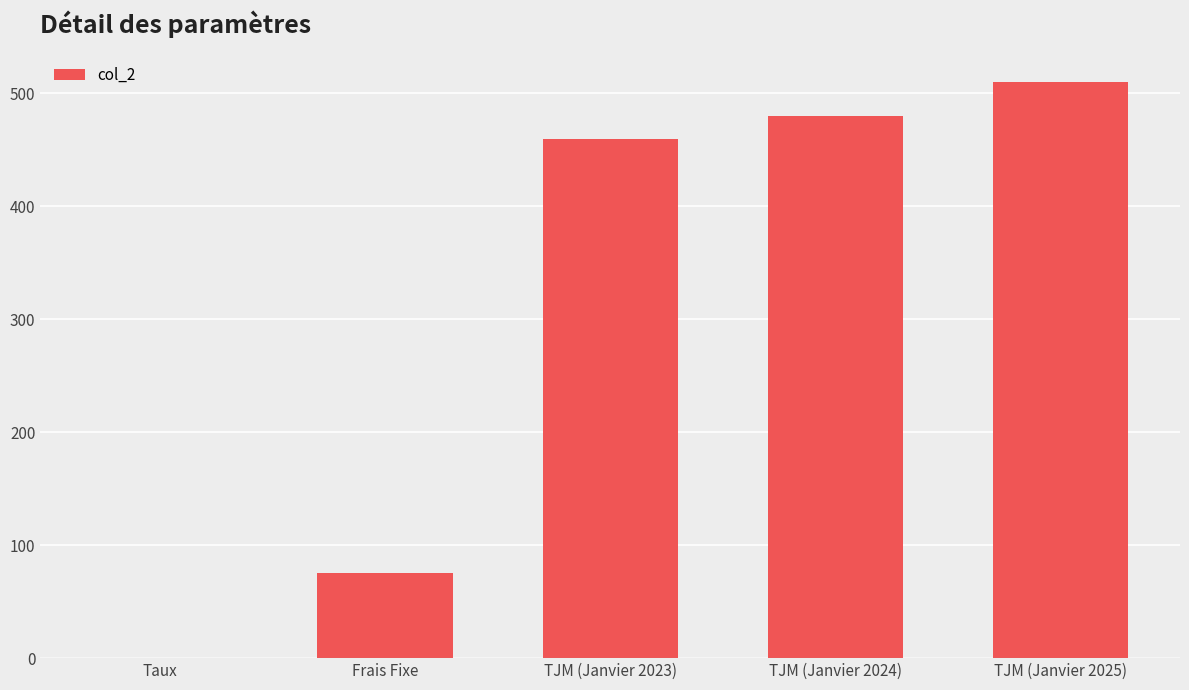

What is the approximate value at Frais Fixe?

75.0